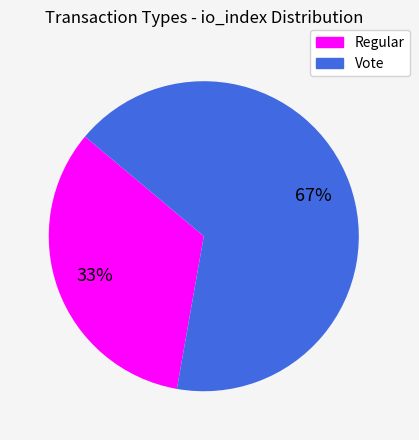

Rank the categories by value from highest to lowest.

Vote, Regular